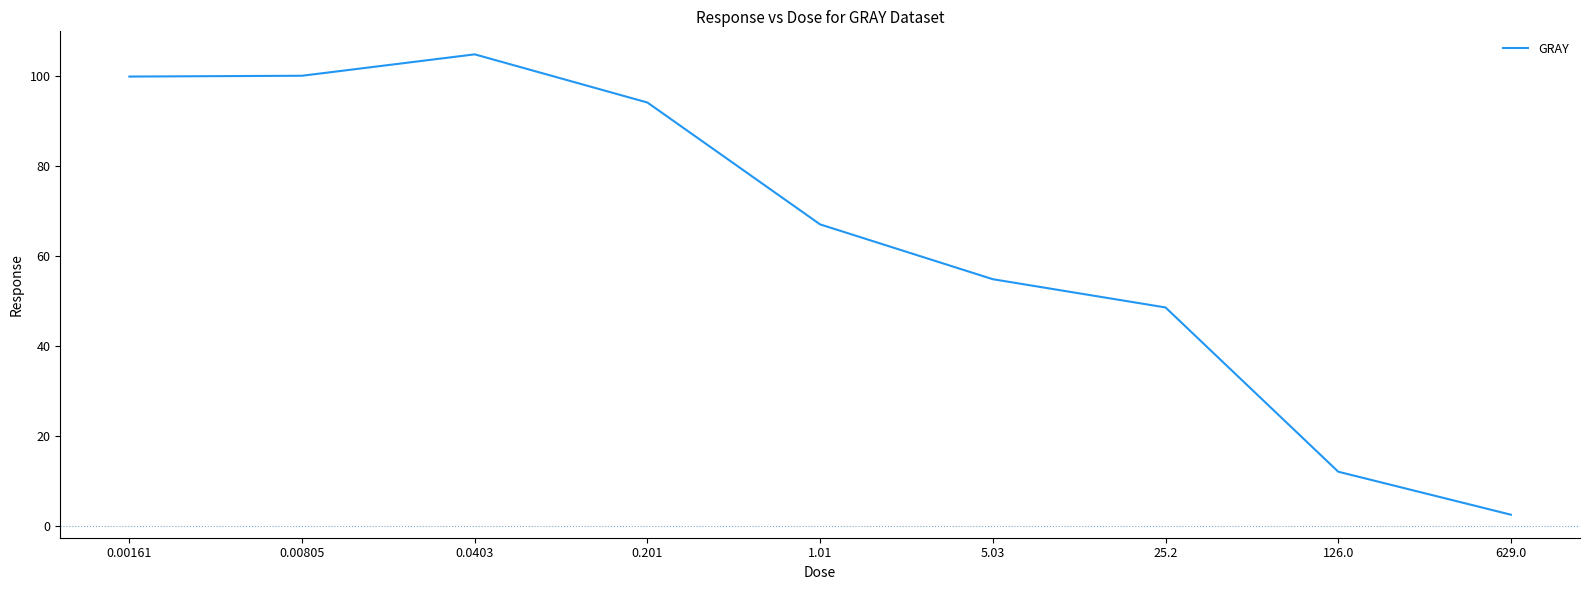

How many categories are shown in the chart?

9